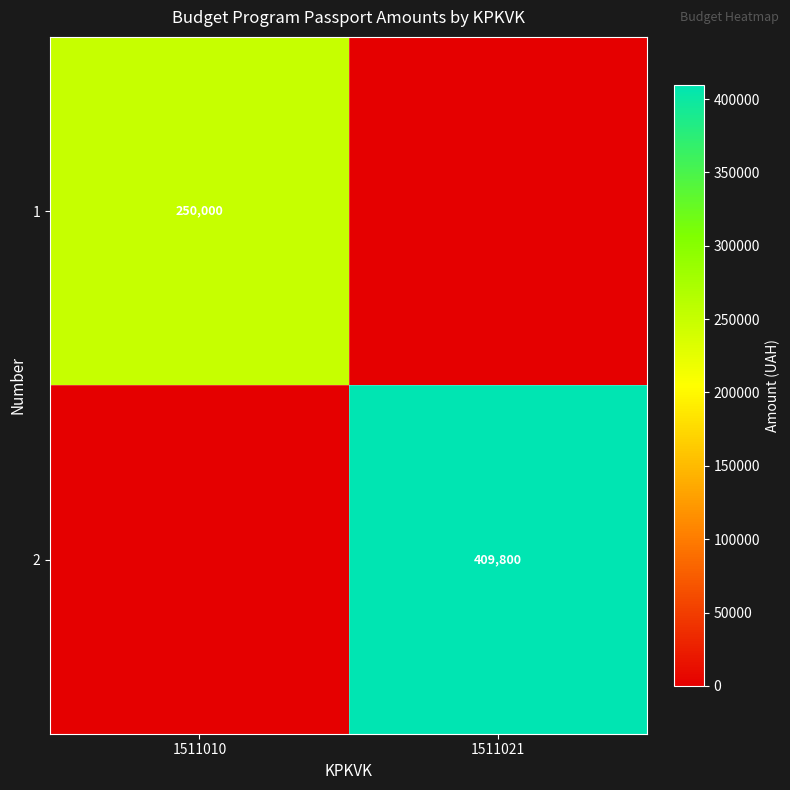

True or false: 1 has a value of 250000 at 1511010.

True